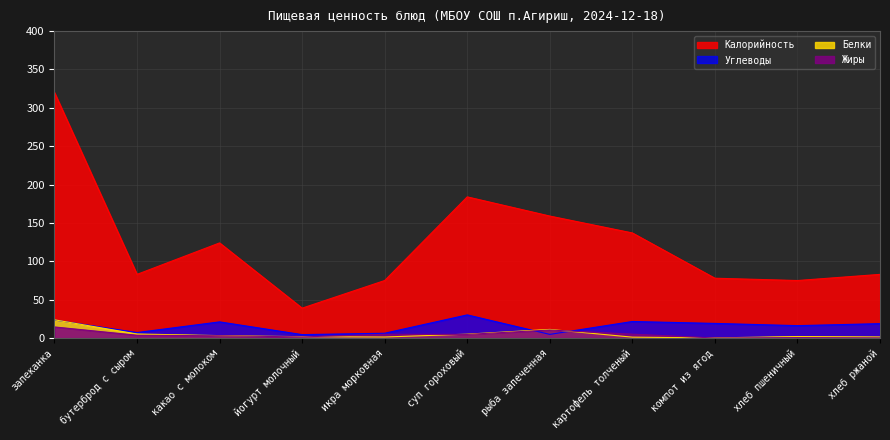

At which category does Белки reach its first local peak?

рыба запеченная